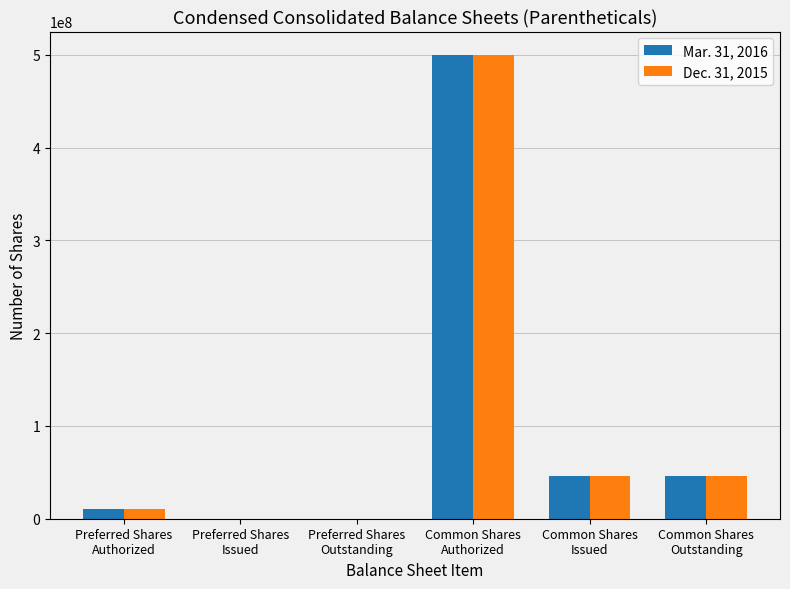

What is the greatest value displayed?

500000000